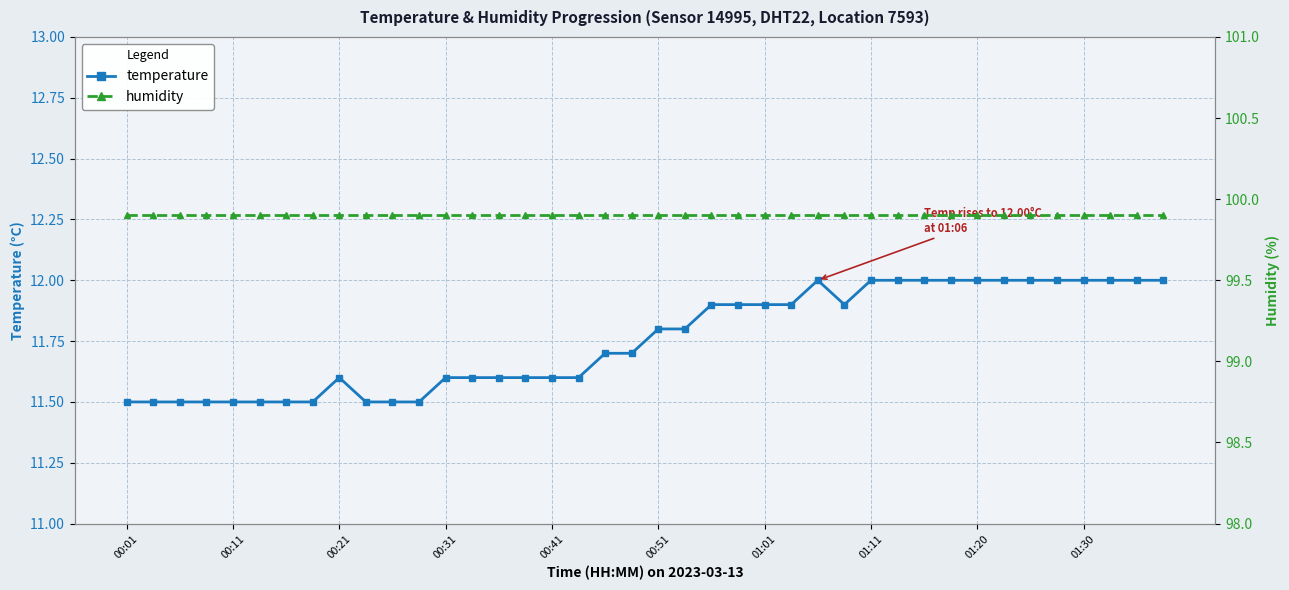

True or false: humidity and temperature intersect in this chart.

False